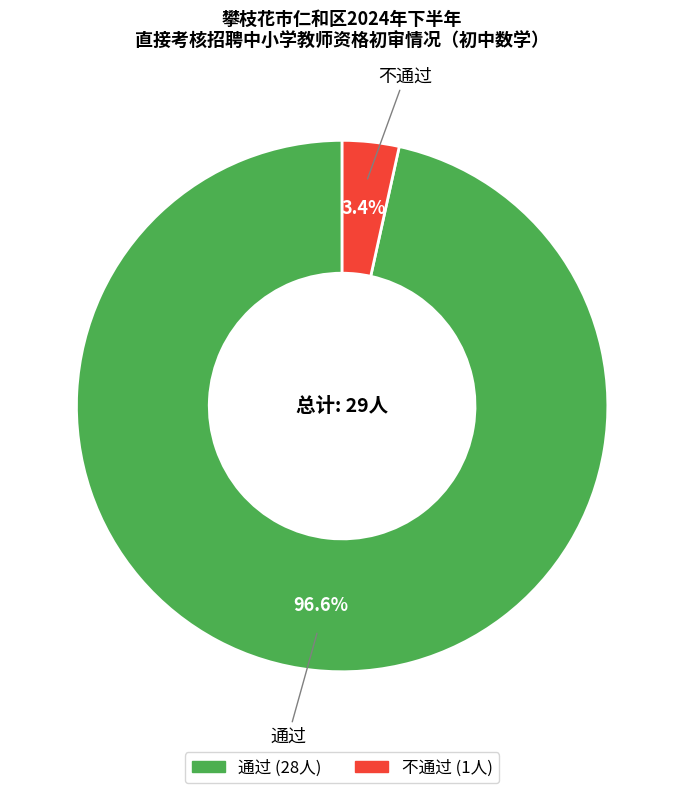

To the nearest percent, what portion does 不通过 represent?

3%